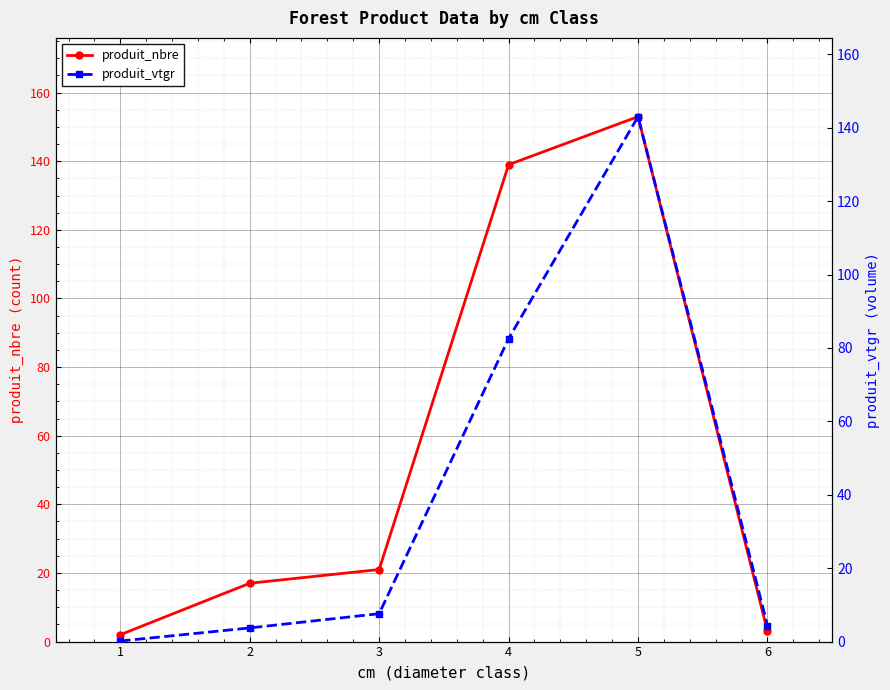

The value of produit_nbre at 5 is 153. True or false?

True